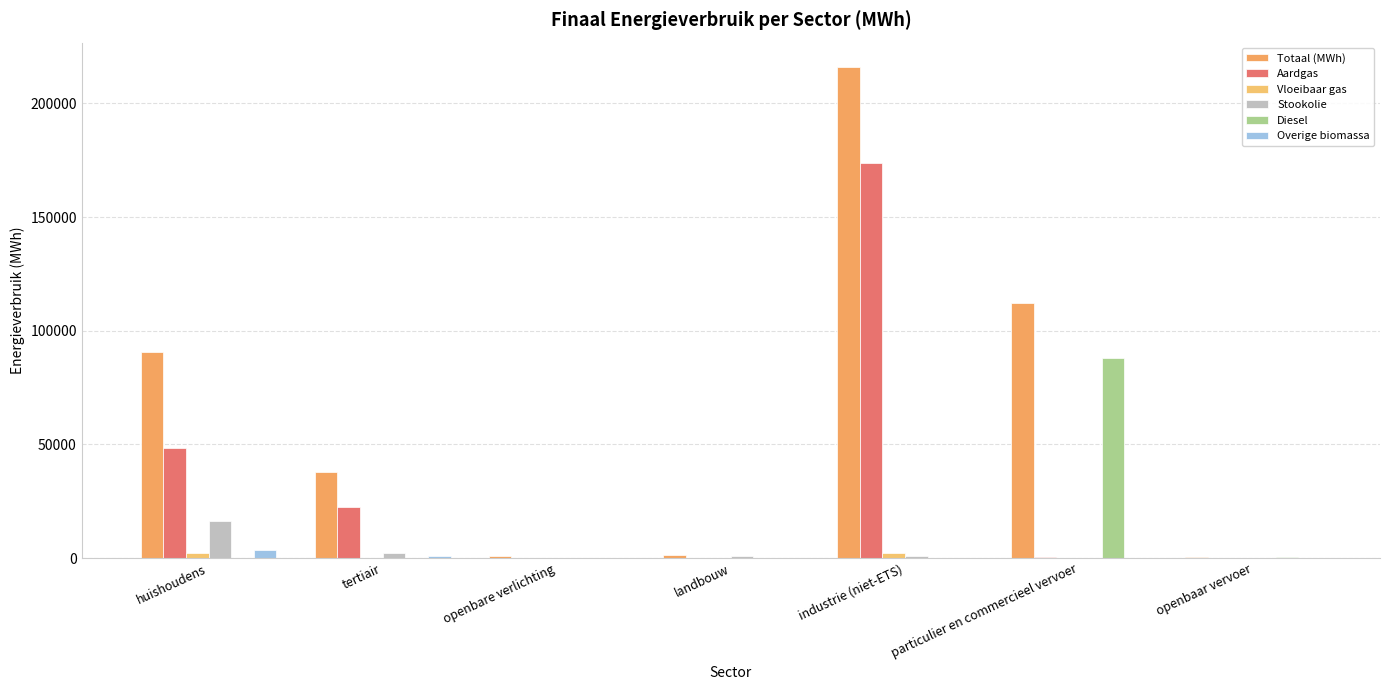

Count the number of categories in the chart.

7